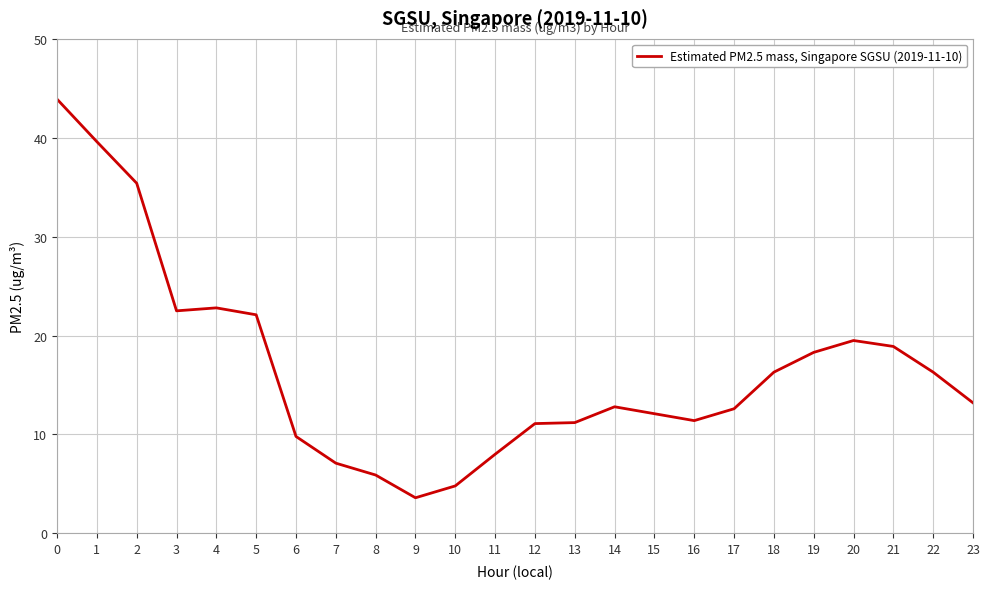

True or false: the data shows 5.6 at 3.

False